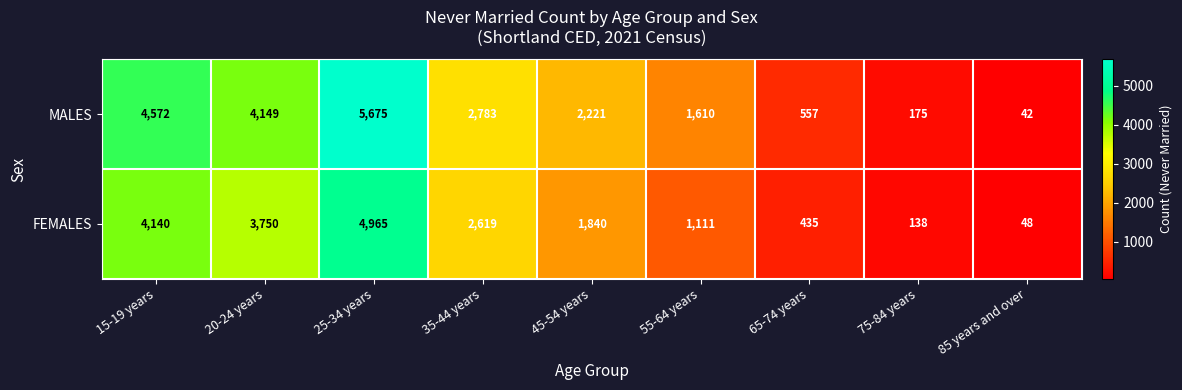

Rank the series by their maximum value, from lowest to highest.

FEMALES, MALES